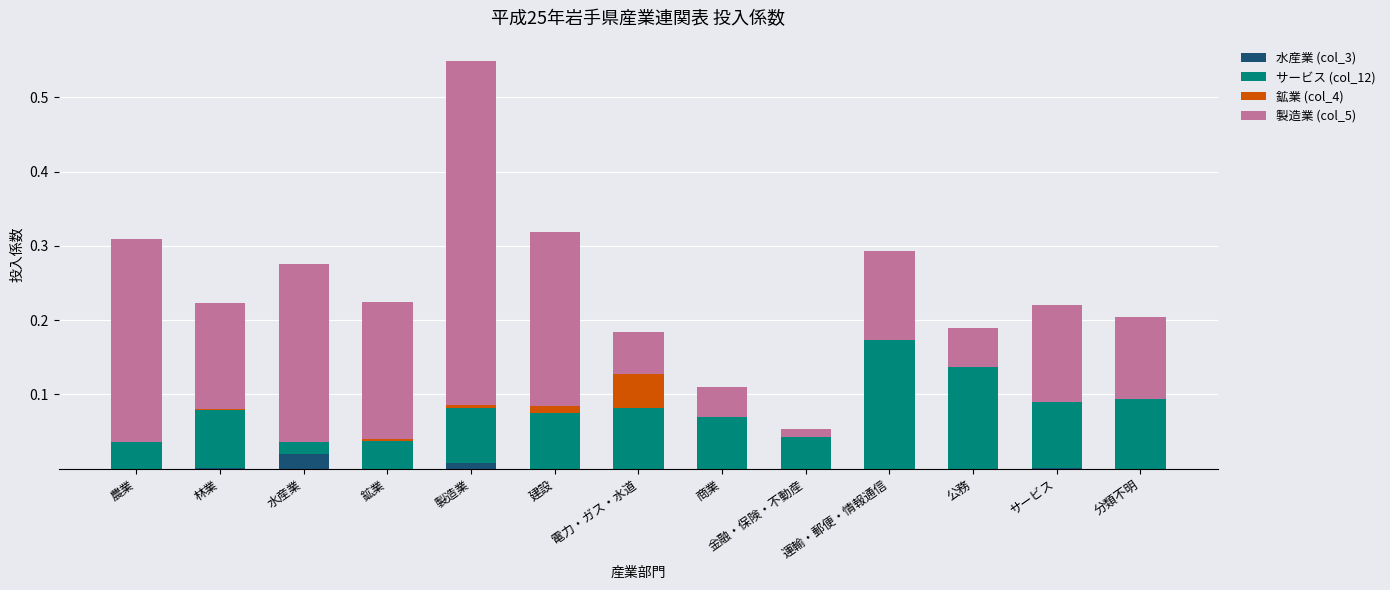

At which category is the sum across all series the highest?

製造業